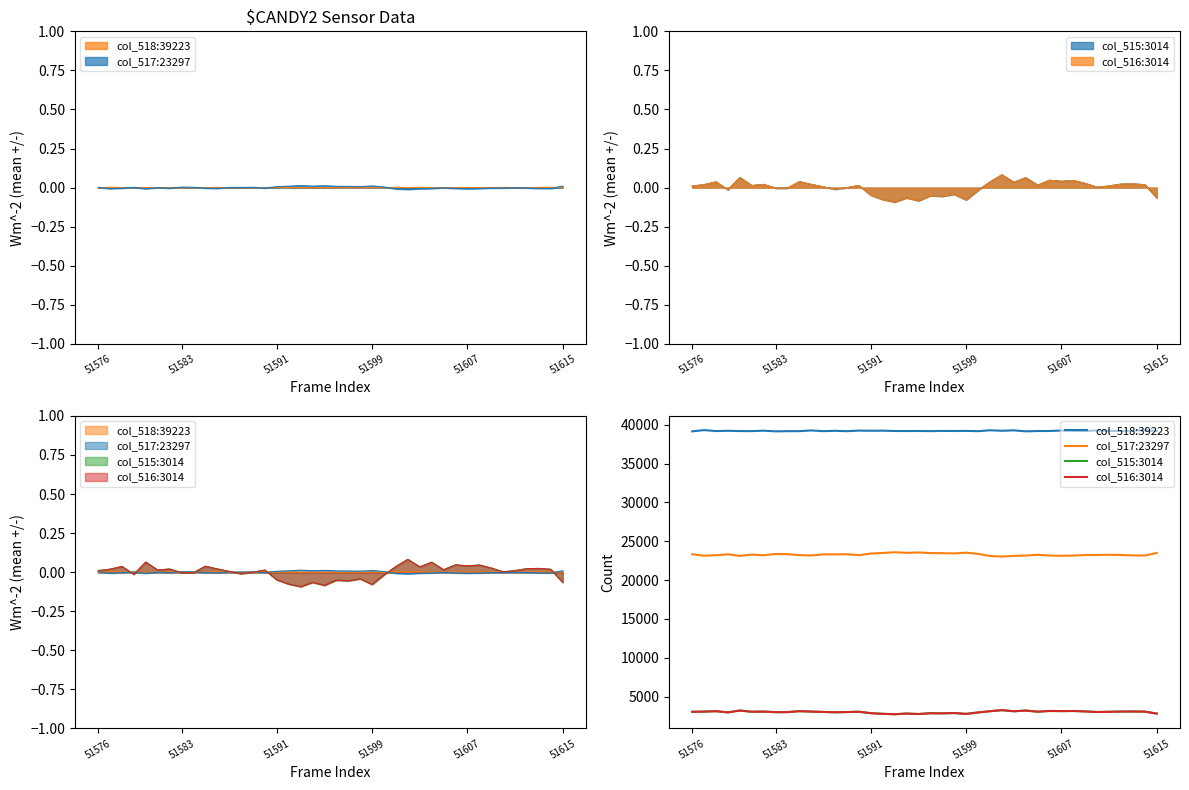

What is the spread (max minus min) of values at 30?

36051